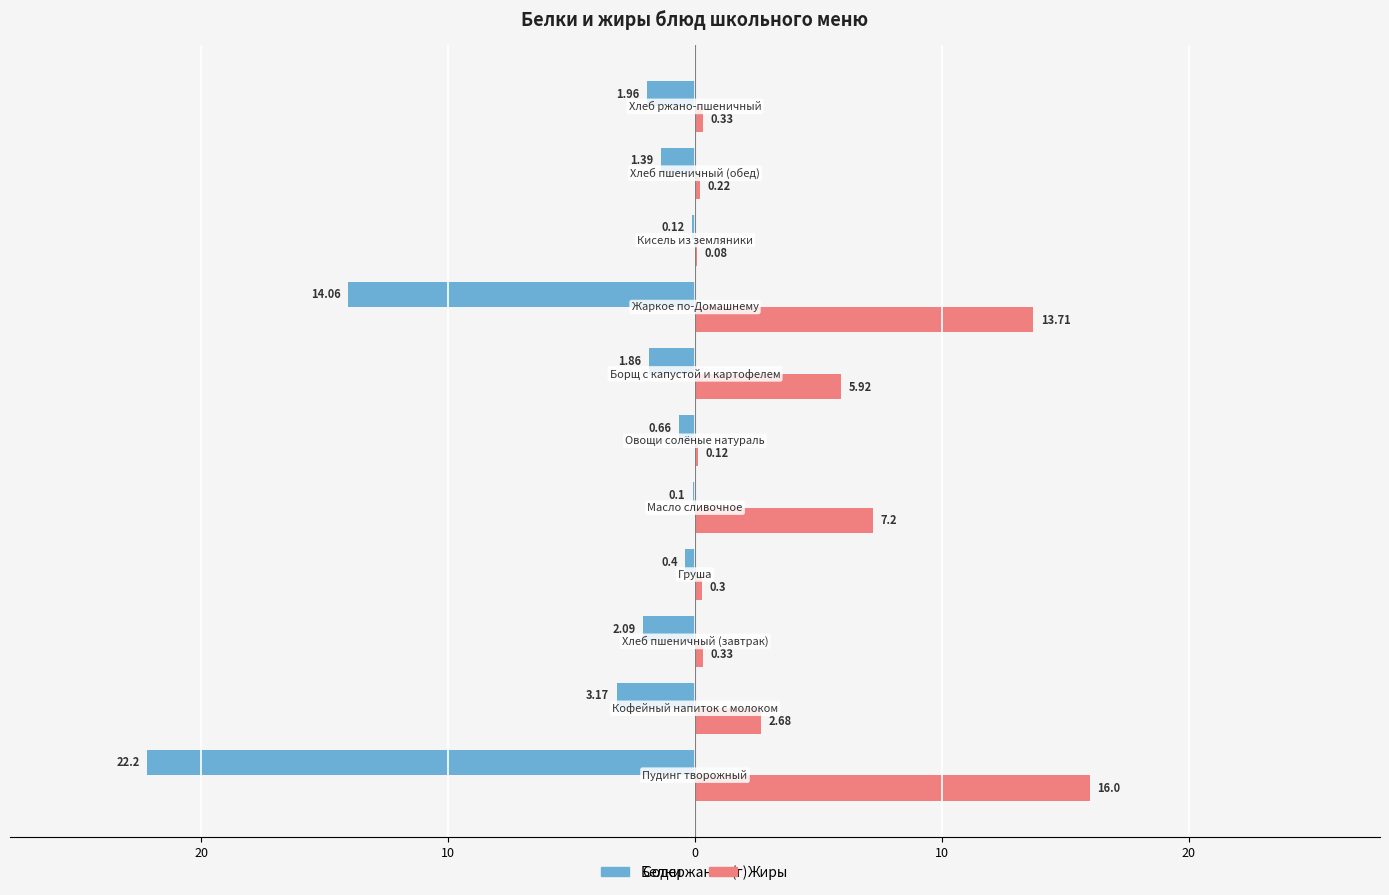

List the series in order of their overall mean, highest first.

Жиры, Белки